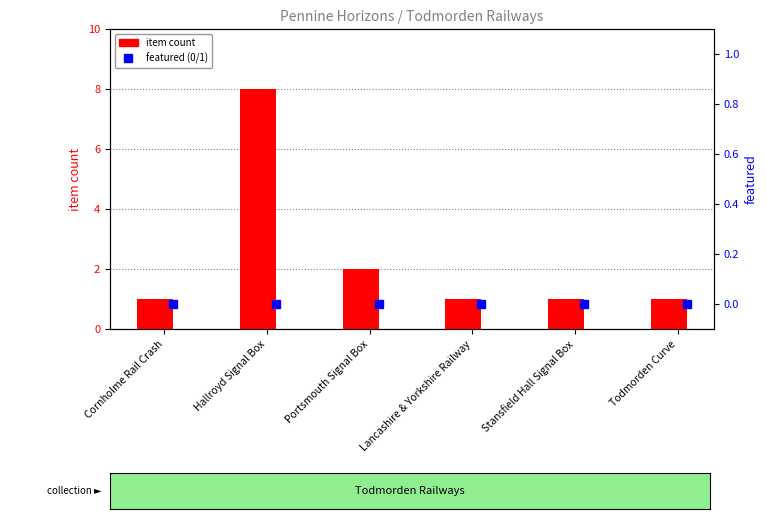

Rank the categories by value from lowest to highest.

Cornholme Rail Crash, Lancashire & Yorkshire Railway, Stansfield Hall Signal Box, Todmorden Curve, Portsmouth Signal Box, Hallroyd Signal Box